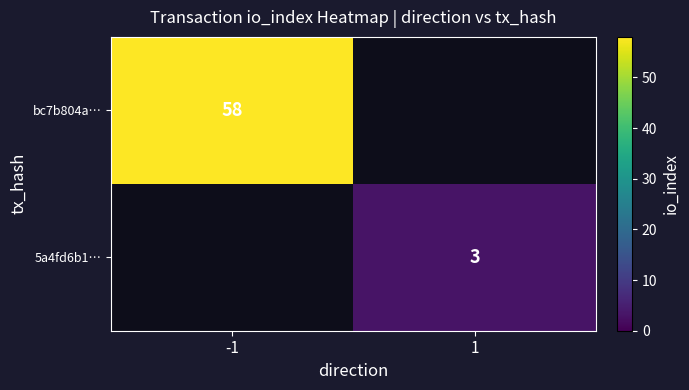

The bc7b804a… series shows 58 at -1. True or false?

True